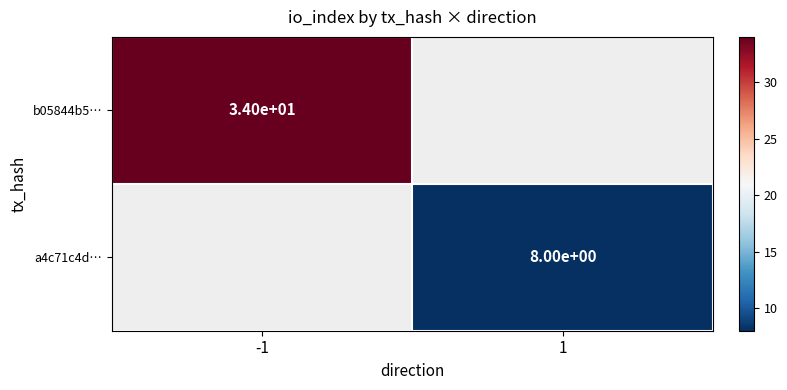

Is it true that b05844b5… equals 16 at -1?

False